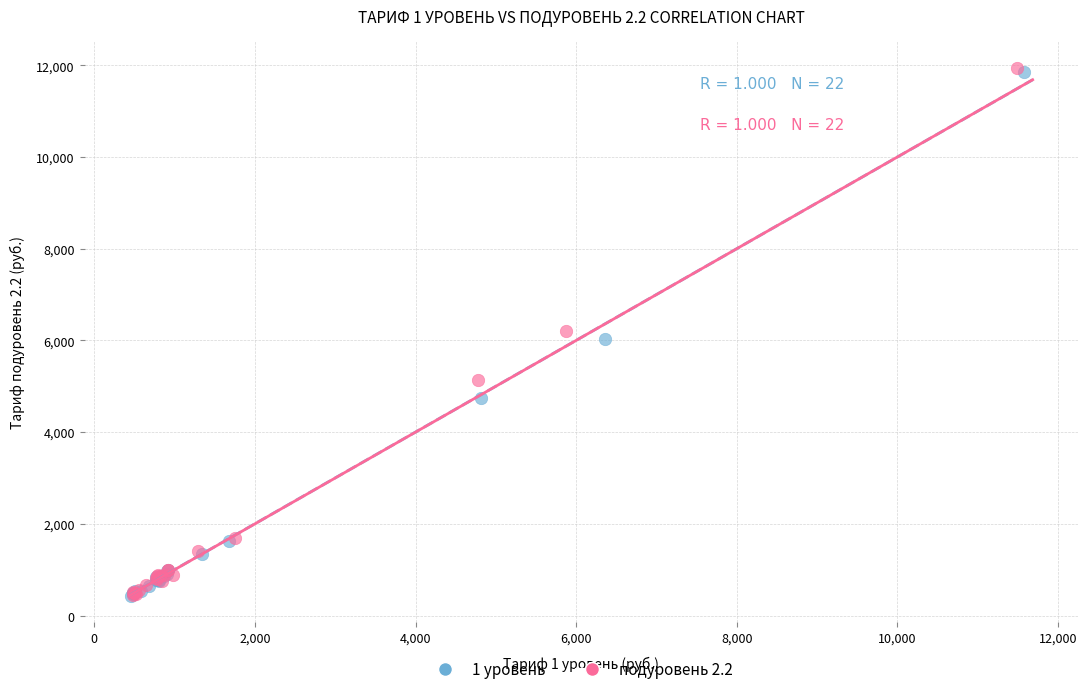

Which series has the widest spread of Y values?

подуровень 2.2